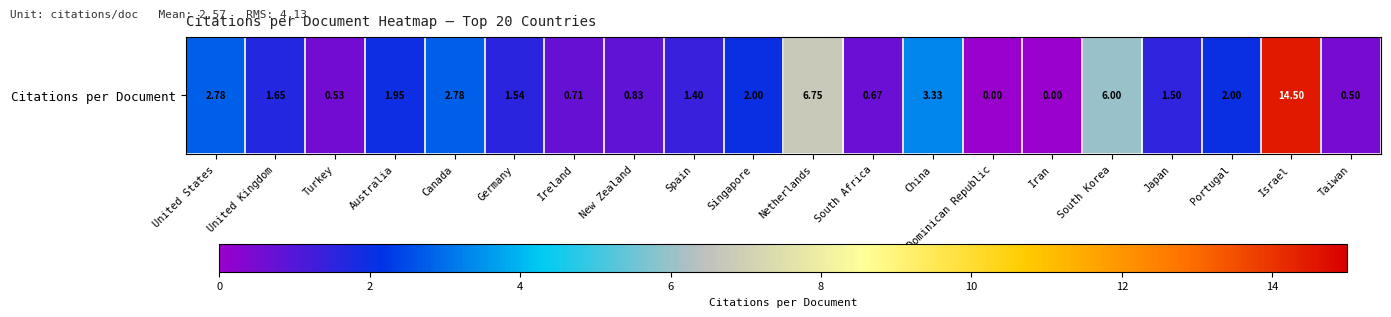

What is the approximate value at Netherlands?

6.8